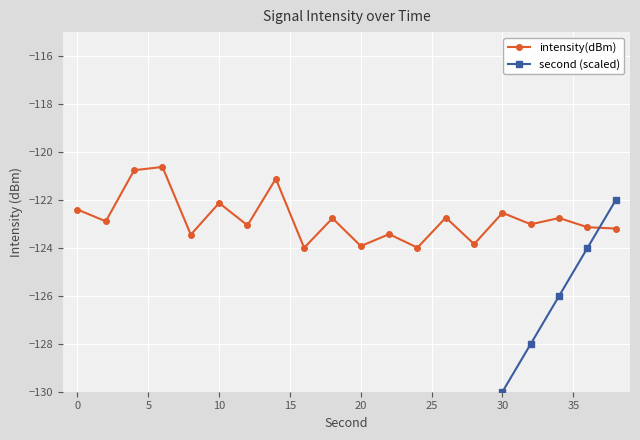

Is it true that second (scaled) equals -109.5 at 0?

False